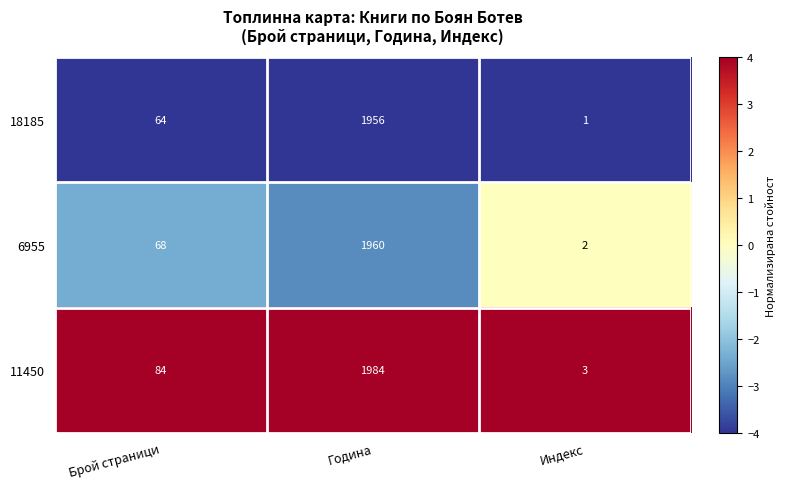

The value of 6955 at Индекс is 0. True or false?

False